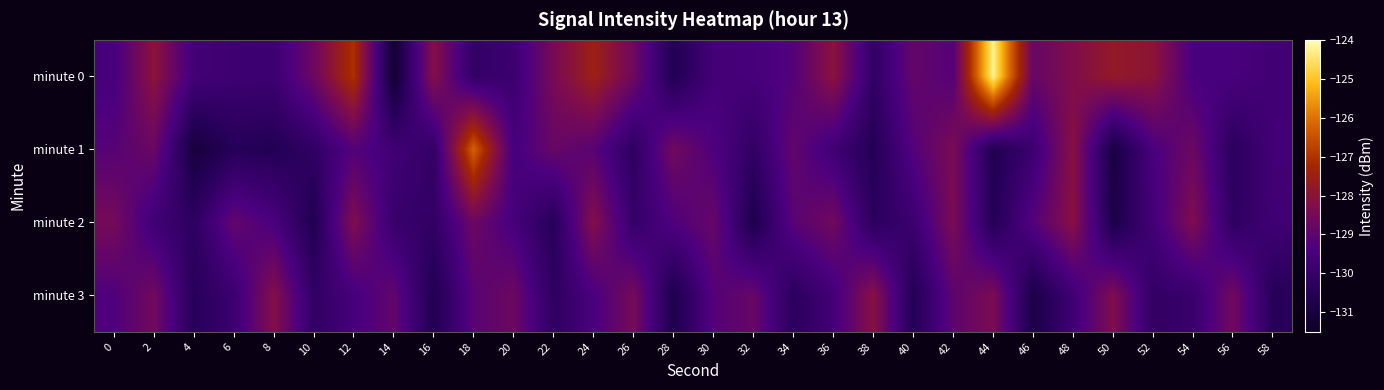

Reading left to right, what are all the values shown in this chart?

minute 0: 0=-129.5	2=-128.0	4=-129.6	6=-129.8	8=-129.8	10=-128.7	12=-127.0	14=-131.3	16=-128.2	18=-130.1	20=-129.8	22=-128.4	24=-127.5	26=-128.6	28=-130.6	30=-129.6	32=-129.5	34=-129.2	36=-128.0	38=-130.1	40=-128.9	42=-129.2	44=-124.2	46=-128.8	48=-128.3	50=-127.7	52=-128.0	54=-129.4	56=-129.4	58=-129.7
minute 1: 0=-129.2	2=-128.7	4=-131.0	6=-130.4	8=-130.5	10=-130.1	12=-129.2	14=-129.7	16=-130.1	18=-126.2	20=-129.5	22=-128.8	24=-129.1	26=-130.2	28=-128.6	30=-129.3	32=-130.1	34=-128.9	36=-129.7	38=-130.5	40=-129.2	42=-128.4	44=-130.6	46=-129.8	48=-128.1	50=-130.9	52=-129.4	54=-128.7	56=-130.3	58=-129.6
minute 2: 0=-128.5	2=-129.7	4=-130.2	6=-128.9	8=-129.4	10=-130.6	12=-128.3	14=-129.9	16=-130.1	18=-128.7	20=-129.5	22=-130.4	24=-128.2	26=-130.0	28=-129.3	30=-128.8	32=-130.7	34=-129.1	36=-128.6	38=-130.3	40=-129.8	42=-128.4	44=-130.5	46=-129.2	48=-128.1	50=-130.8	52=-129.6	54=-128.3	56=-130.2	58=-129.7
minute 3: 0=-129.3	2=-128.6	4=-130.4	6=-129.8	8=-128.2	10=-130.1	12=-129.5	14=-128.9	16=-130.6	18=-129.1	20=-128.7	22=-130.2	24=-129.4	26=-128.5	28=-130.7	30=-129.2	32=-128.8	34=-130.3	36=-129.6	38=-128.1	40=-130.5	42=-129.0	44=-128.4	46=-130.8	48=-129.7	50=-128.3	52=-130.1	54=-129.9	56=-128.6	58=-130.4